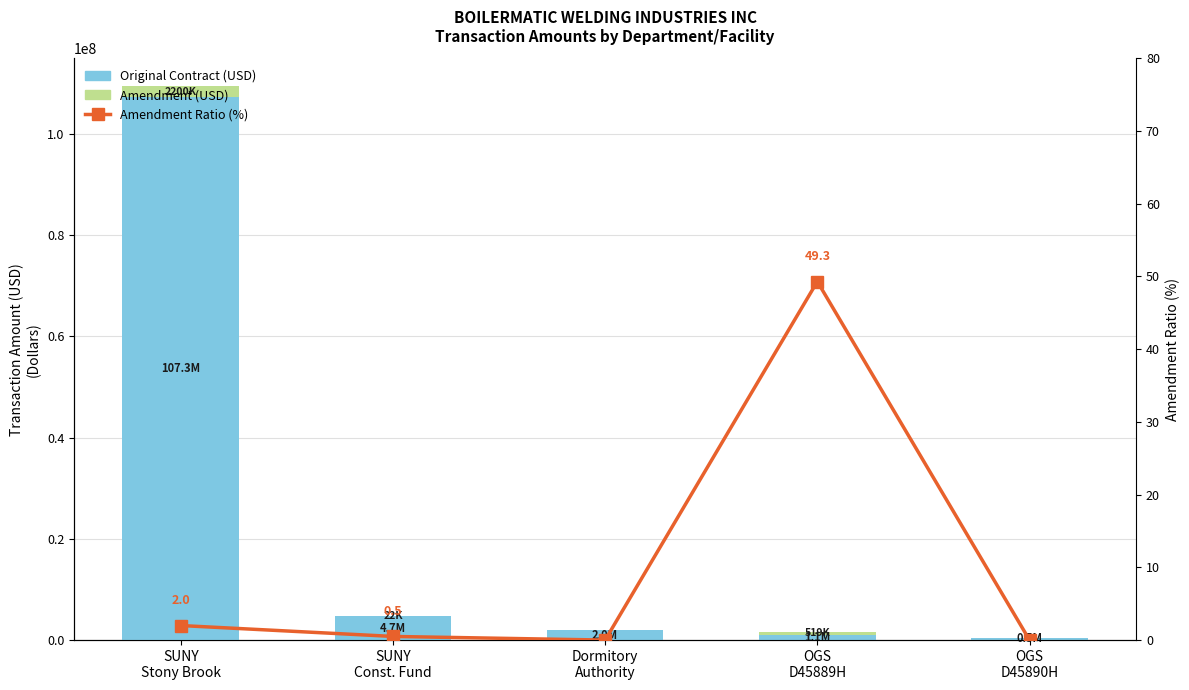

At which label is Original Contract closest to 53907007?

SUNY
Const. Fund